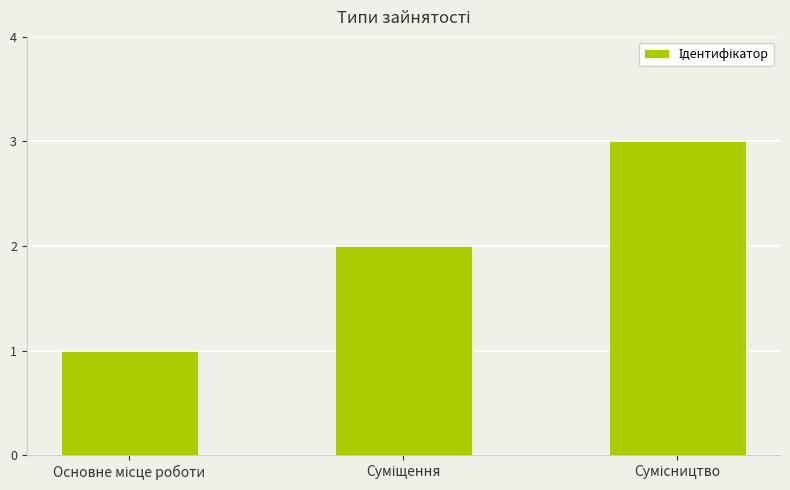

What is the greatest value displayed?

3